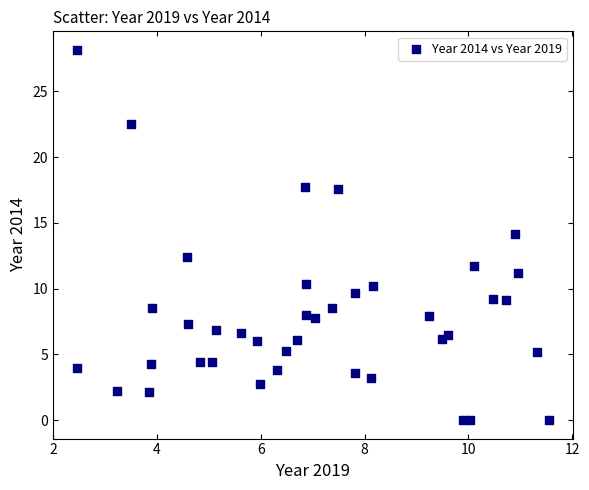

What is the range of X values (max minus min)?

9.1